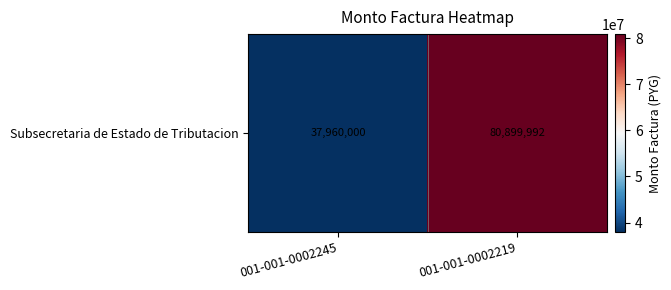

What is the approximate value at 001-001-0002219, to the nearest 50?

80900000